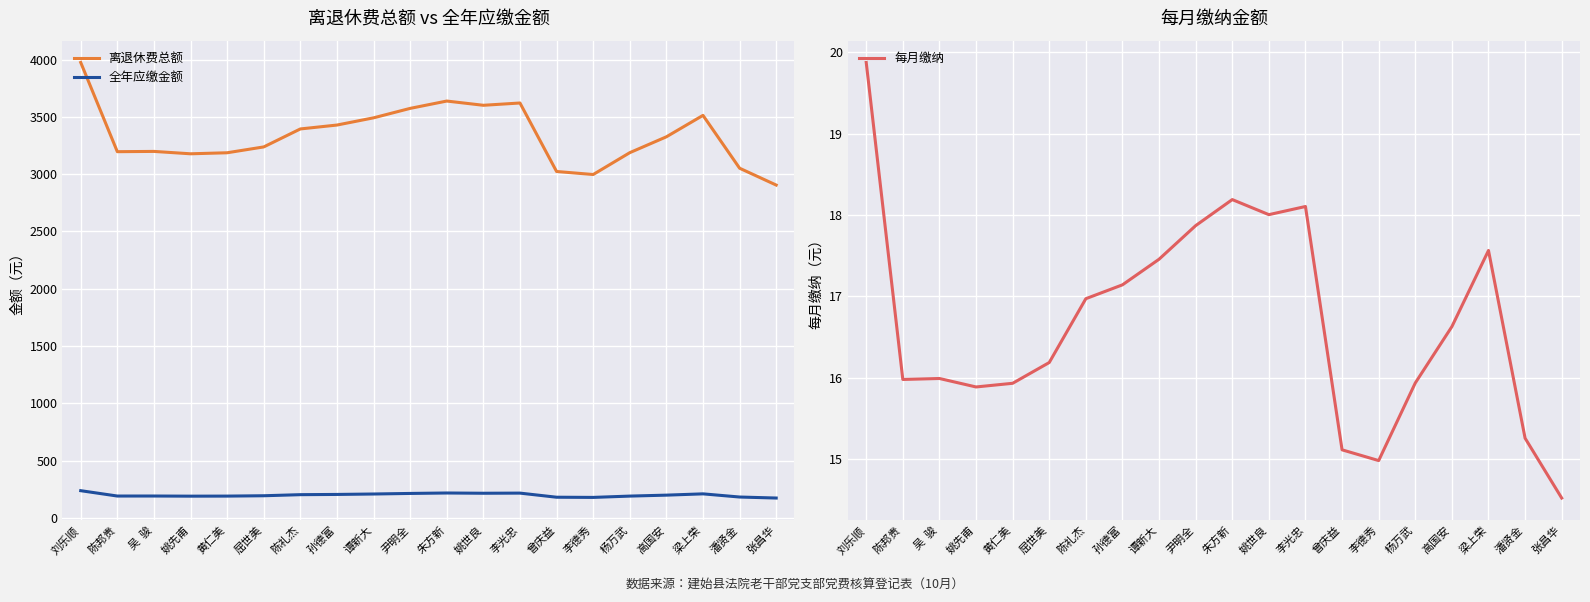

At how many categories does at least one series exceed 1174?

20